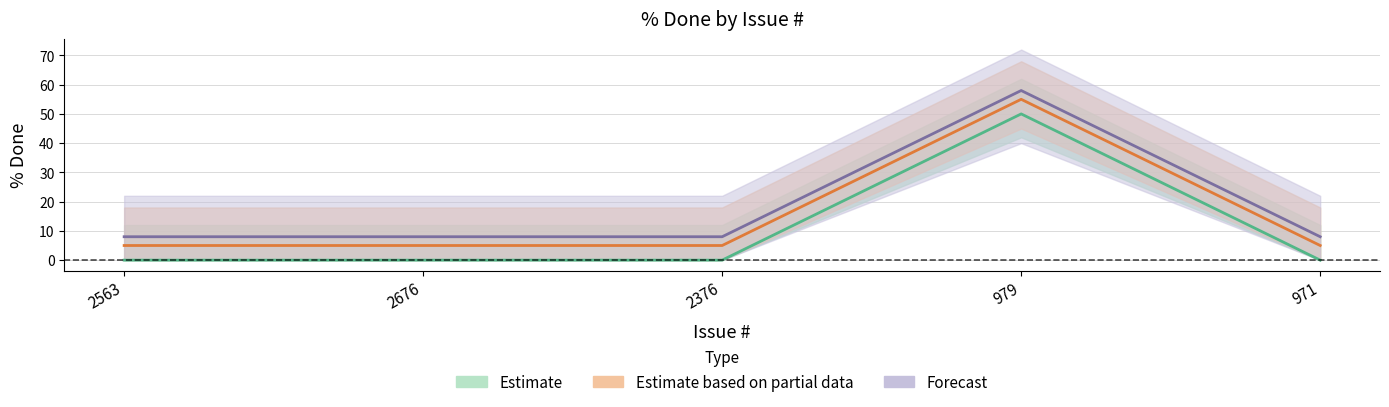

Which has a higher value, 2563 or 971?

2563